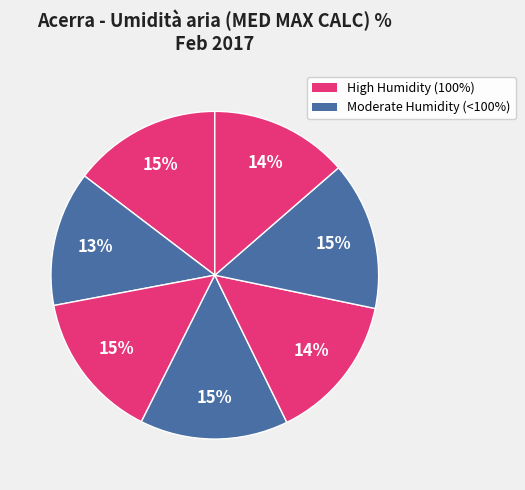

How many slices are in this pie chart?

7